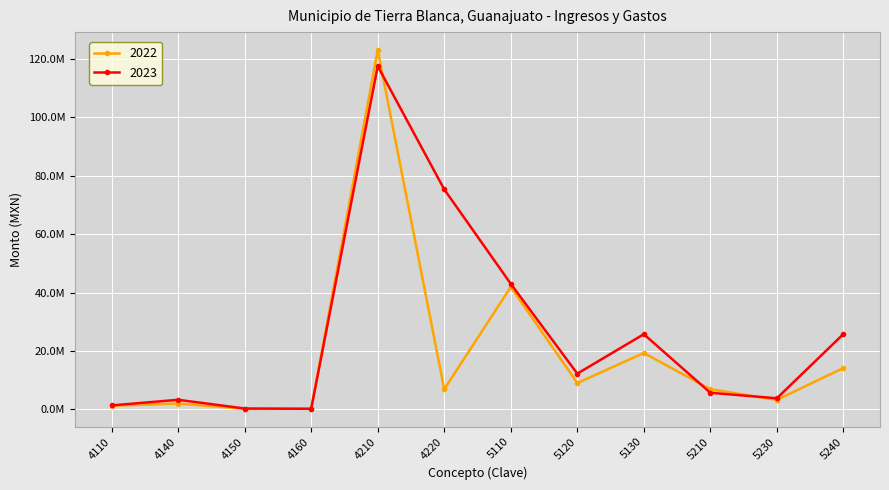

Where is the first local maximum for 2023?

4140